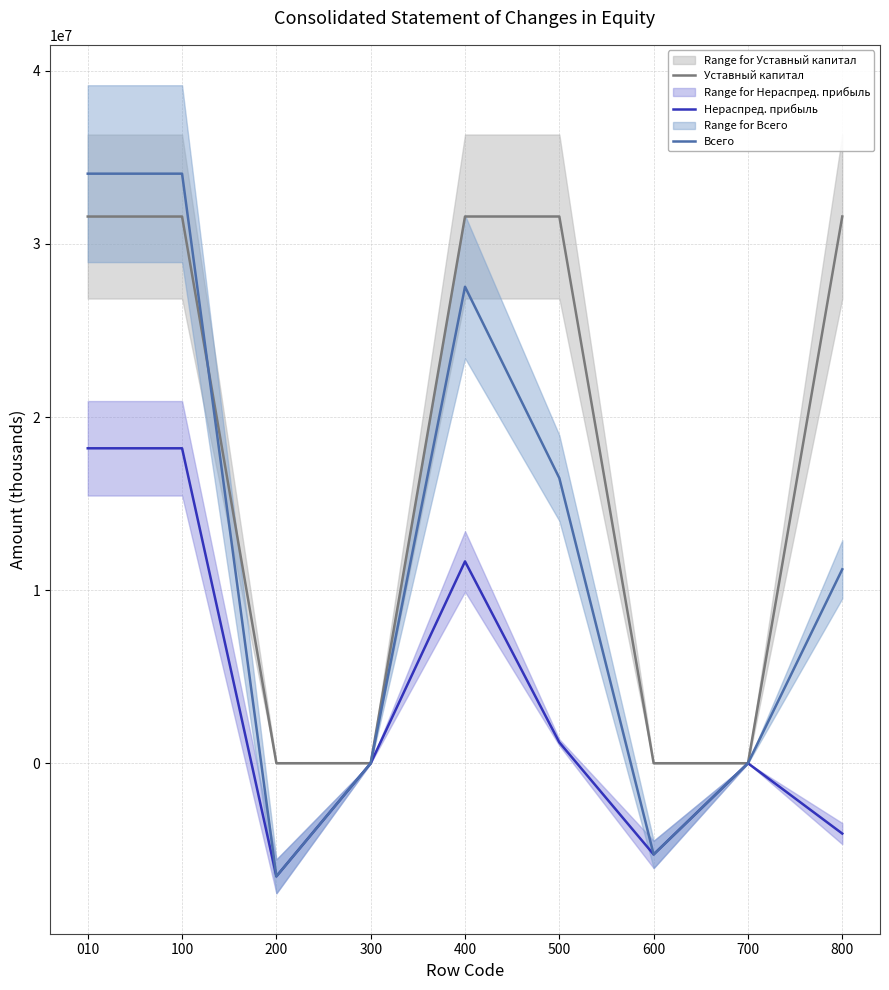

True or false: Нераспред. прибыль and Уставный капитал cross at least once.

False